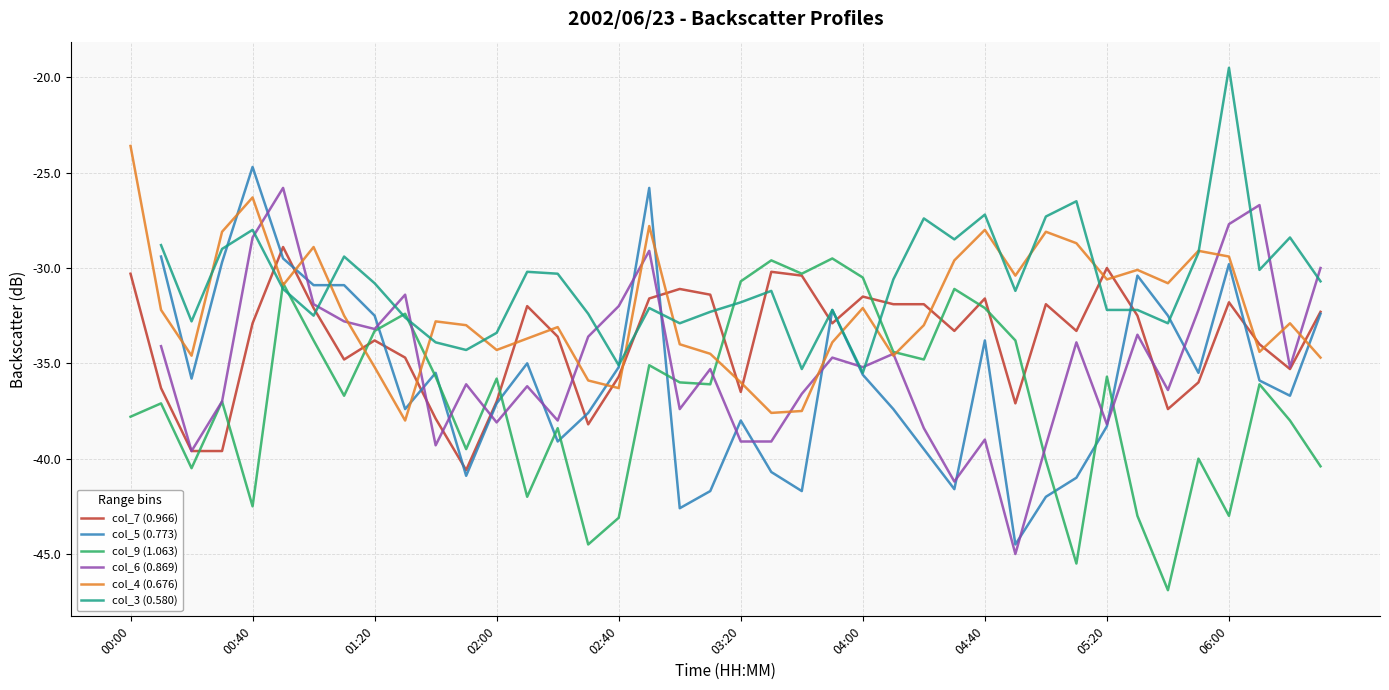

Between 10 and 21, which is larger?

21